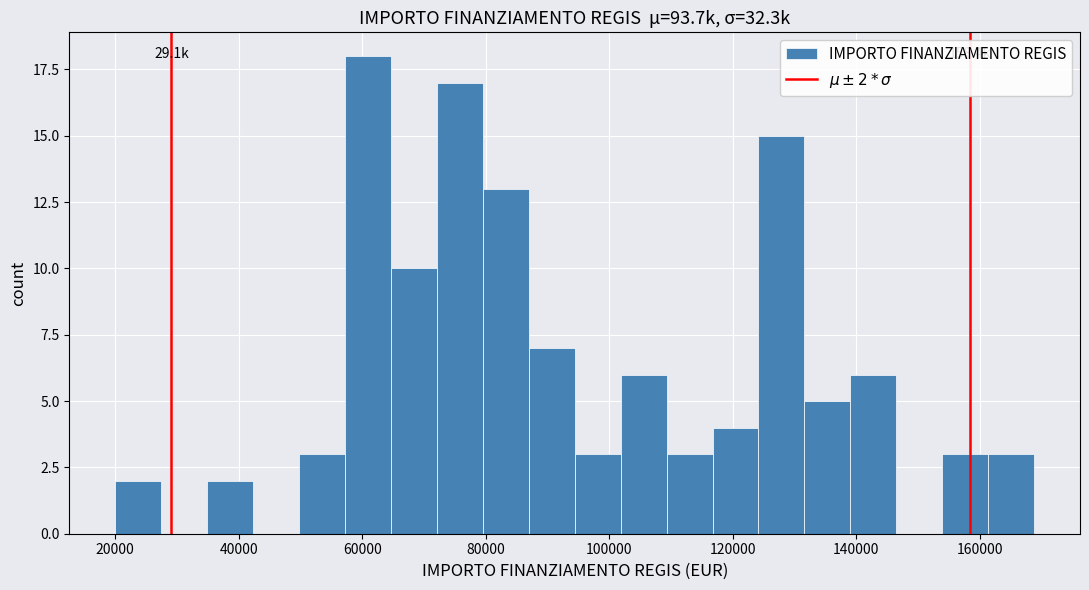

Read against the x-axis, roughly where is the centre of the tallest bar?

60000